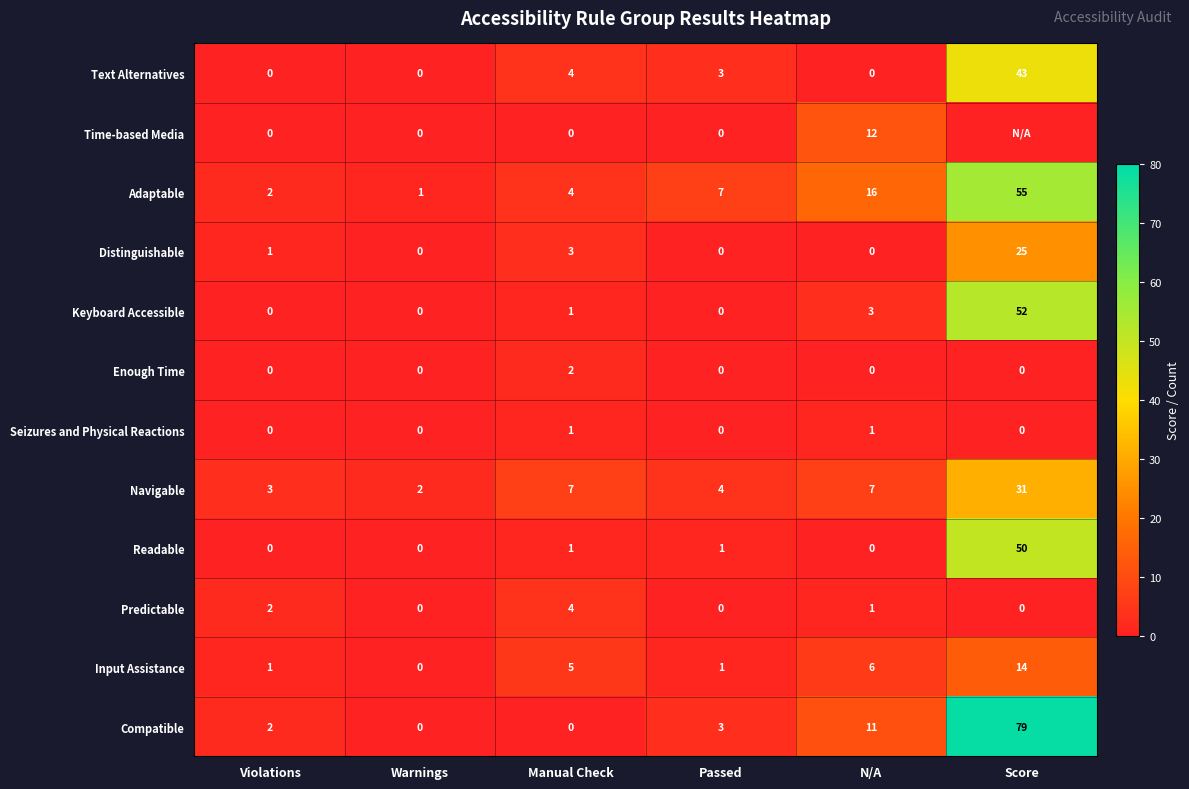

Is it true that Distinguishable equals 12 at Score?

False